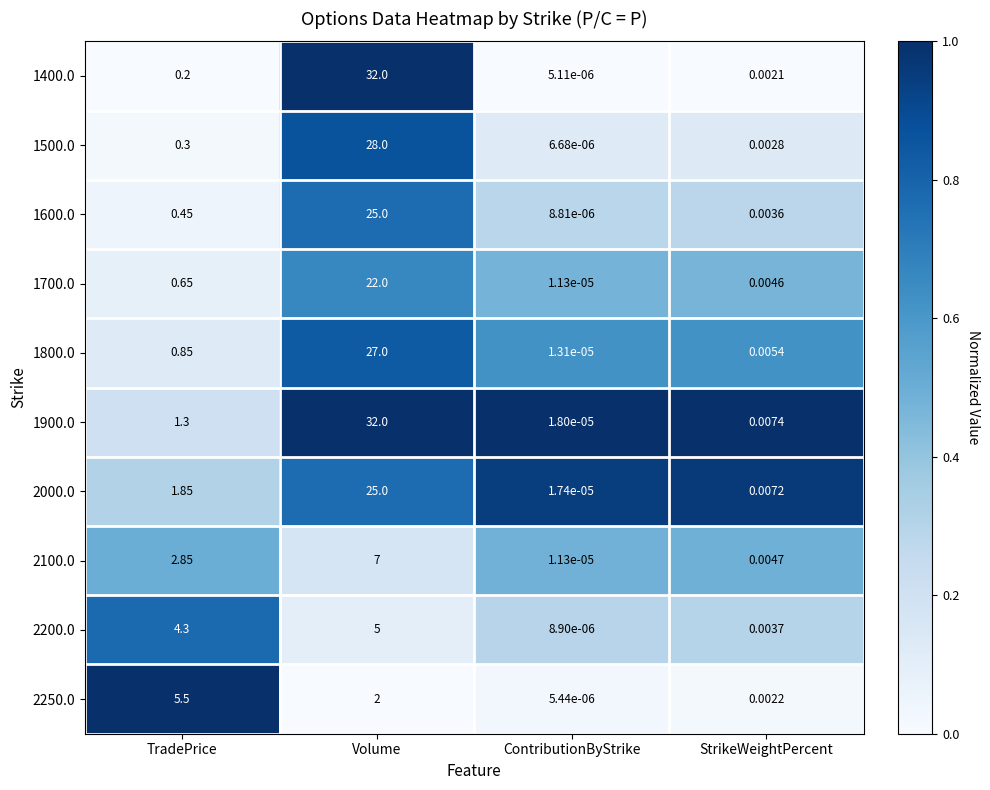

Which series has the largest total across all categories?

1900.0